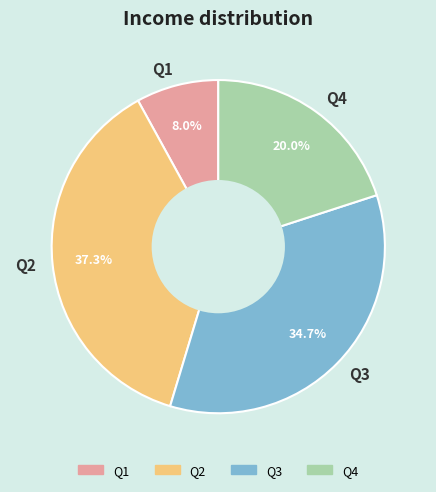

To the nearest percent, what is the combined percentage of Q2 and Q4?

57%